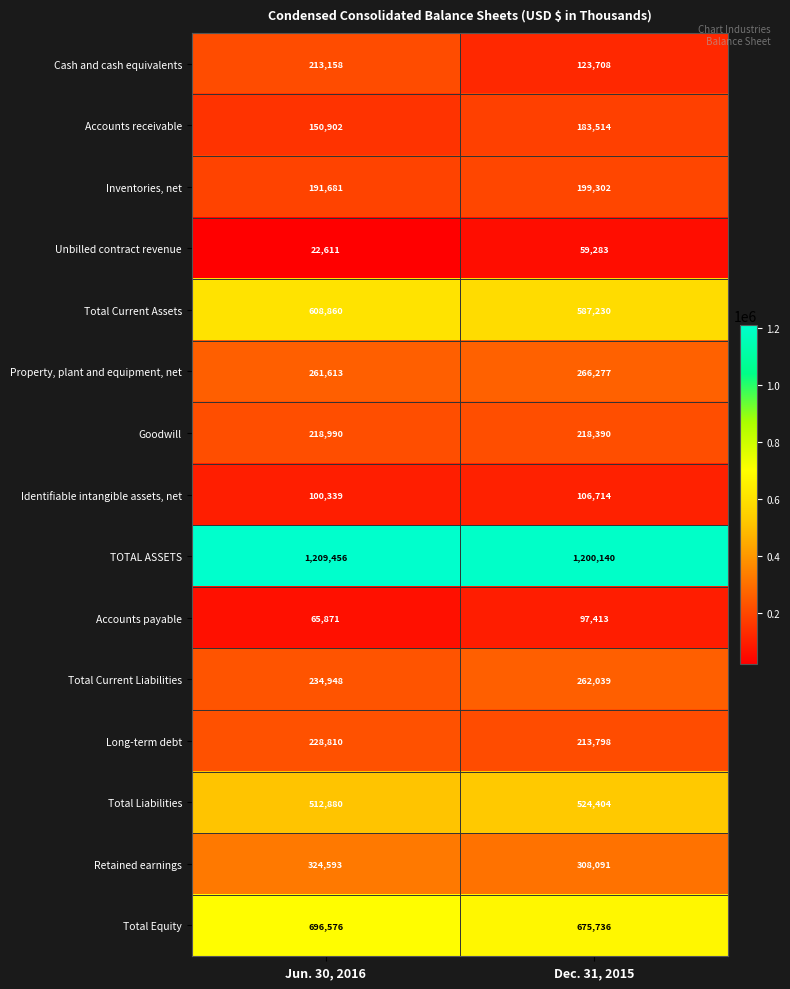

What is the approximate value of Accounts receivable at Dec. 31, 2015?

183514